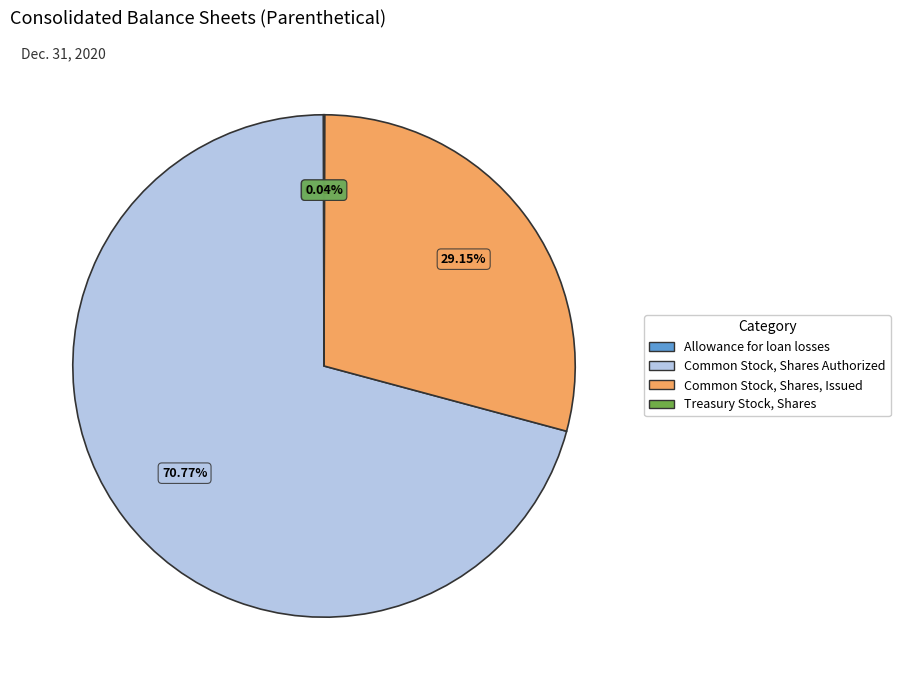

Does any single category account for the majority?

Yes